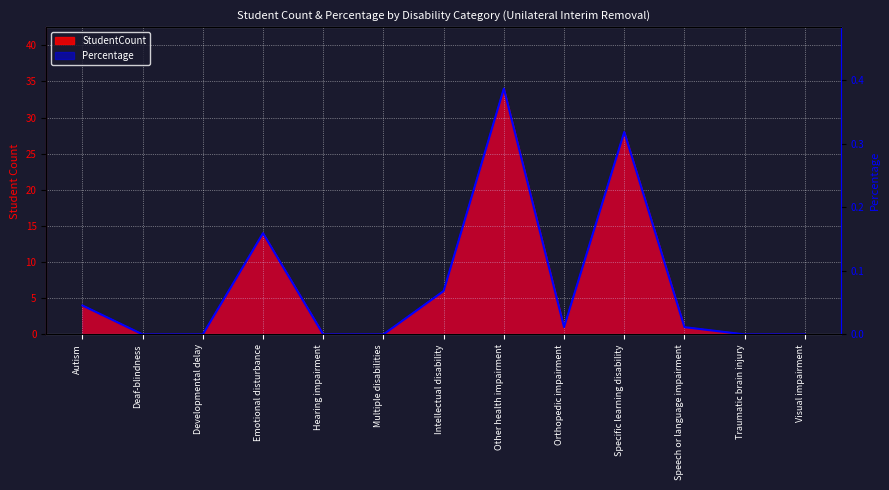

True or false: the data has more than 2 interior local peaks.

True